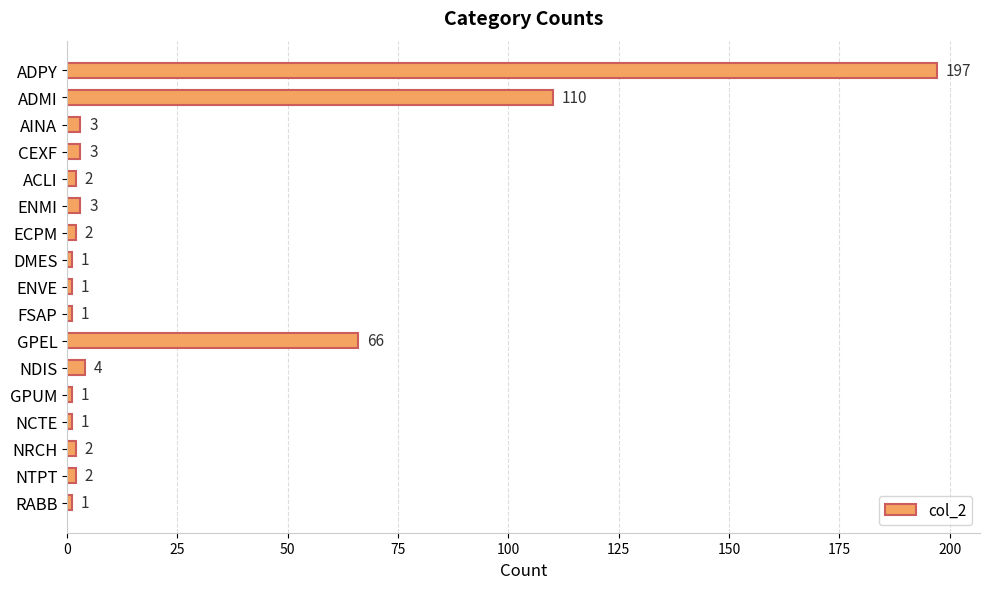

What is the label of the 2nd bar from the bottom?

NTPT